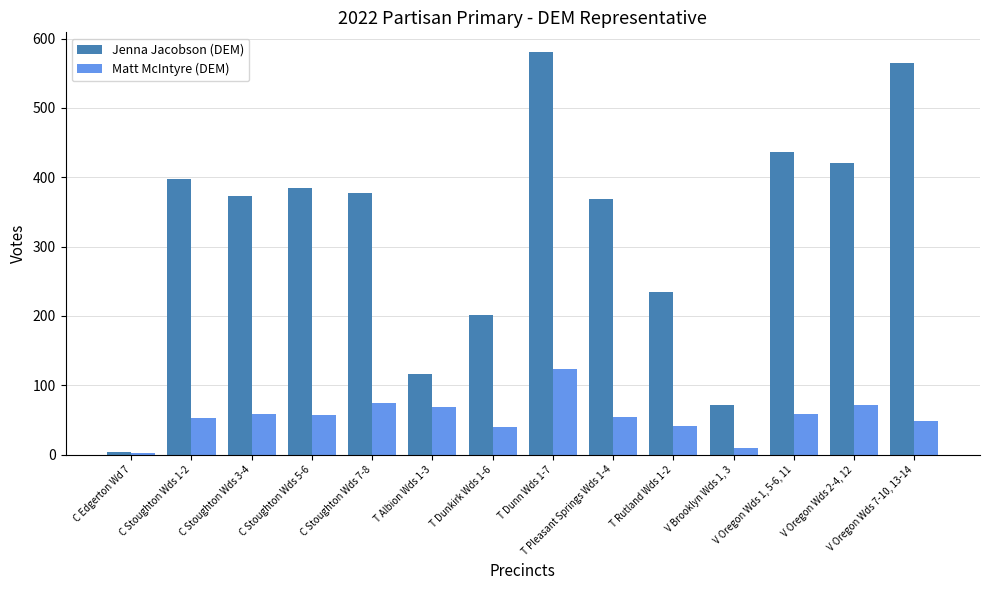

What is the label of the 5th bar from the right?

T Rutland Wds 1-2